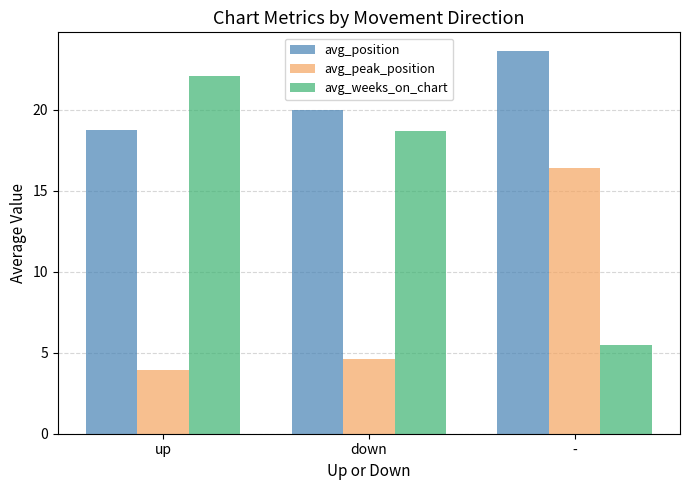

At which label does avg_weeks_on_chart reach its minimum?

-